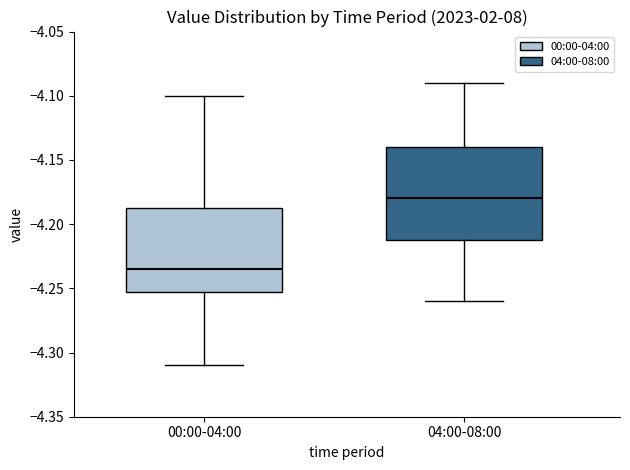

Reading left to right, read every box against the y-axis: the position of its median line, the range the box covers, and the ends of its whiskers. The values are not printed on the chart, so give them approximately, as read against the axis.

00:00-04:00: median -4.235, box -4.250 to -4.185, whiskers -4.310 to -4.100
04:00-08:00: median -4.180, box -4.210 to -4.140, whiskers -4.260 to -4.090